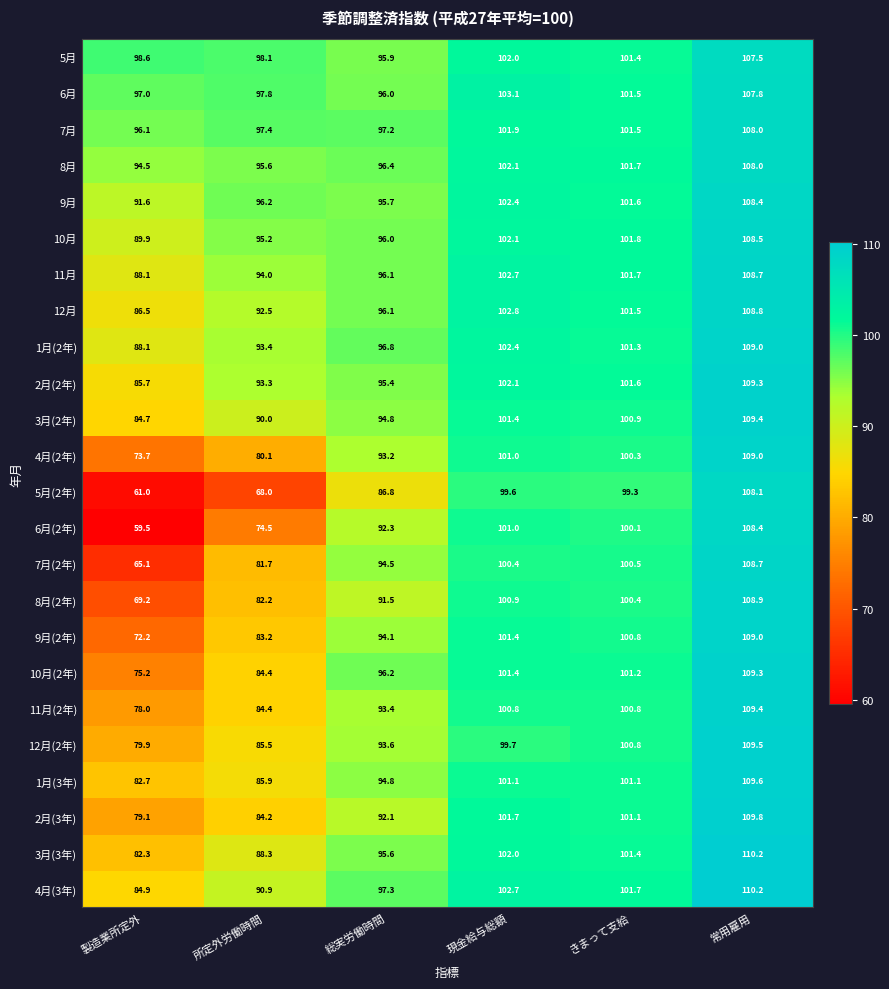

At which category does the chart reach its minimum across all series?

製造業所定外